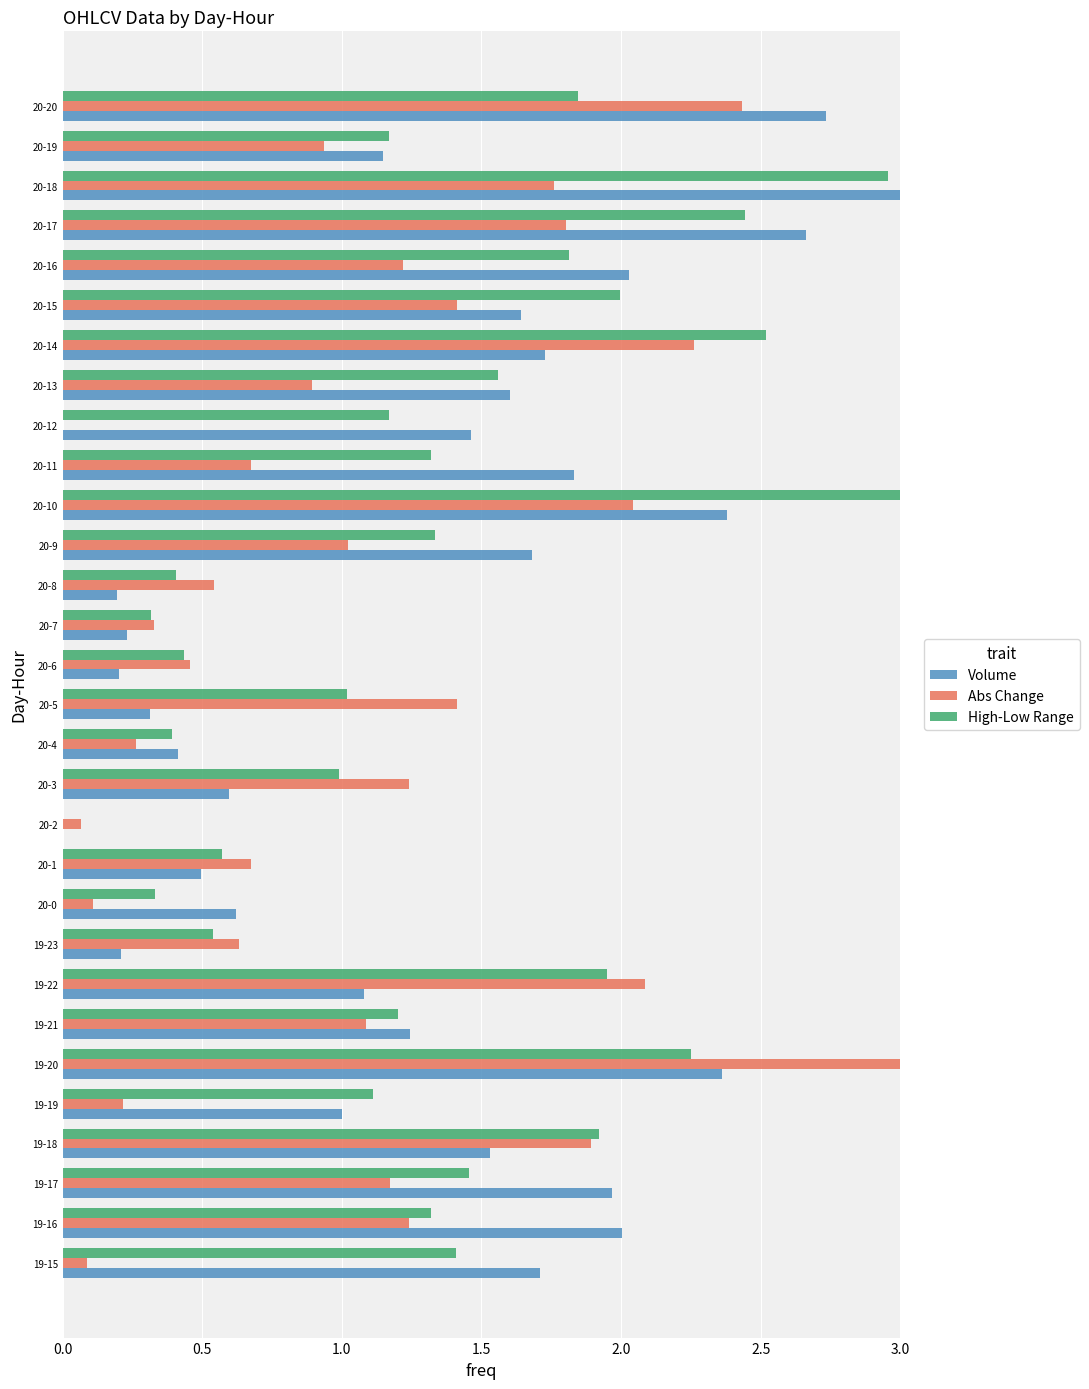

Is it true that Volume equals 2.5 at 19-15?

False